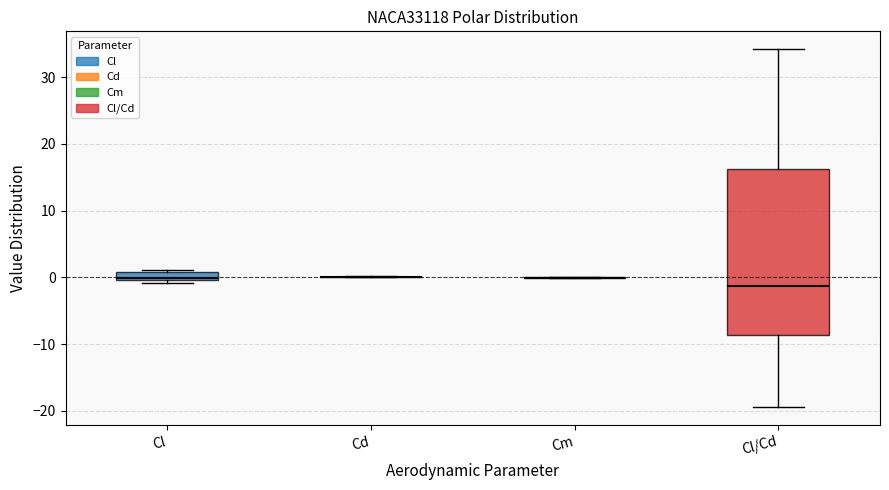

Which box is the tallest, from its lower edge to its upper edge?

Cl/Cd